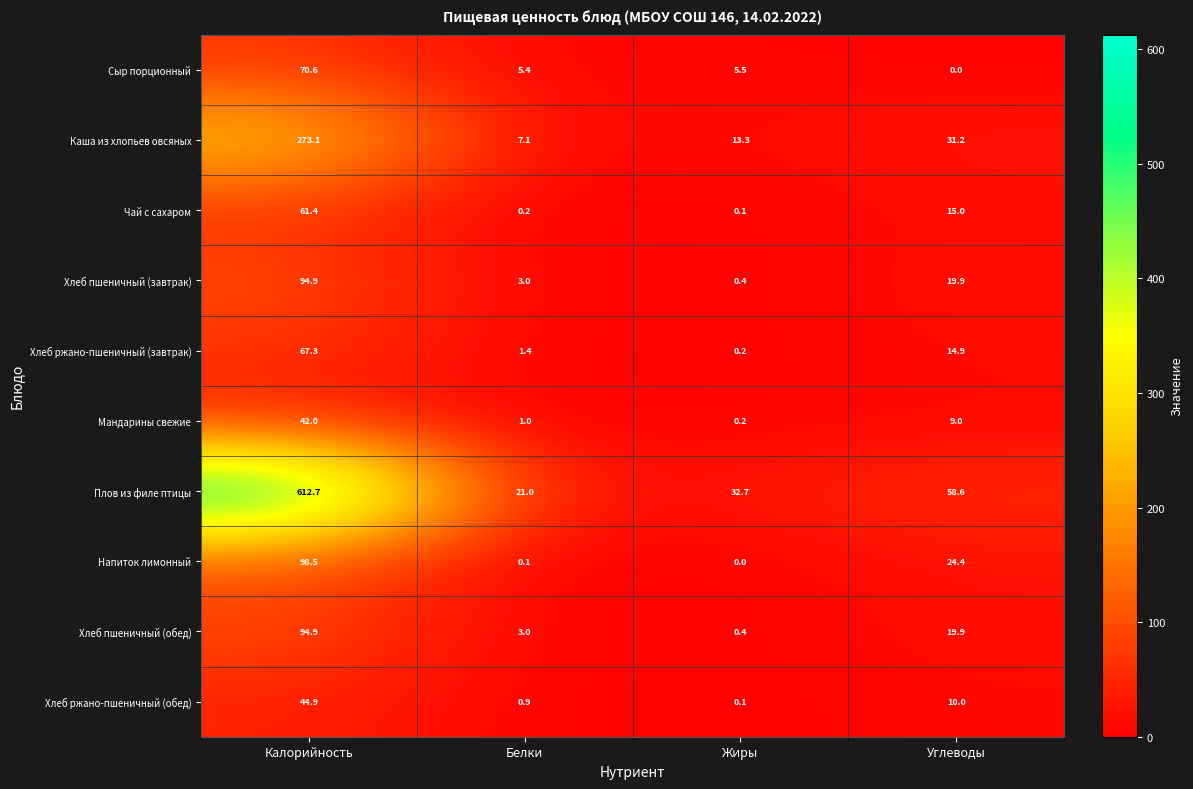

True or false: Плов из филе птицы has a value of 58.6 at Углеводы.

True